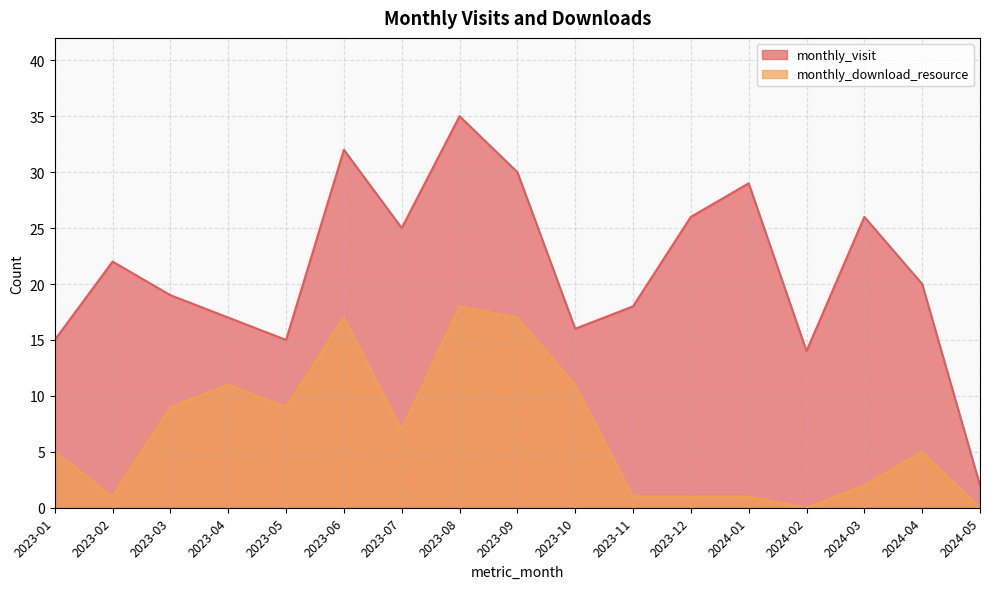

True or false: monthly_visit and monthly_download_resource cross at least once.

False